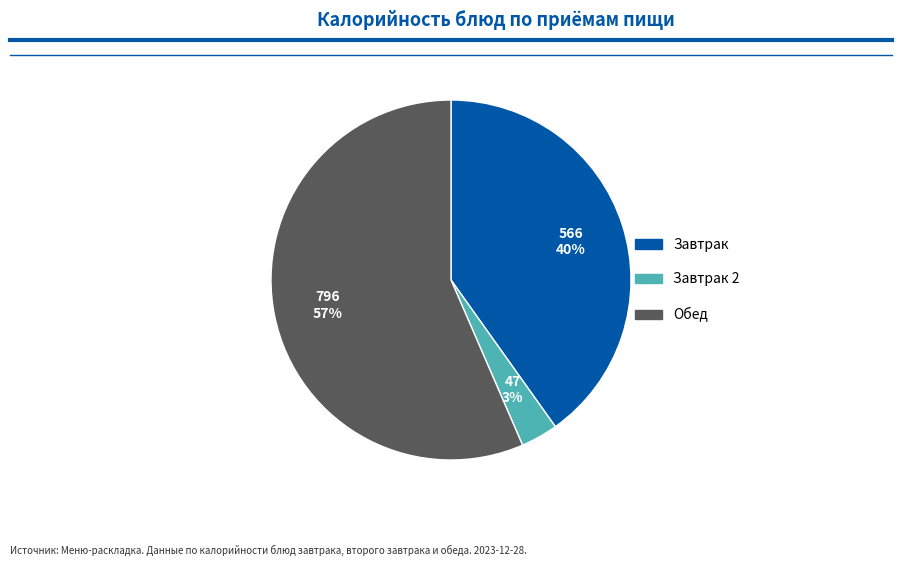

To the nearest percent, what is the average slice percentage?

33%